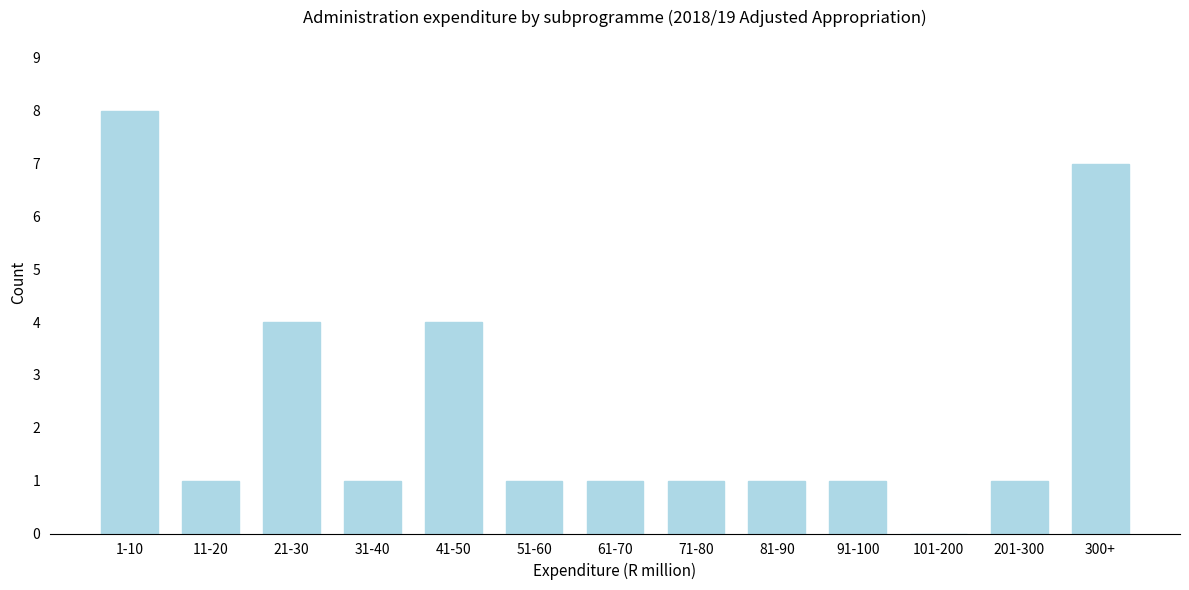

Reading right to left, list all the values displayed in this chart.

300+=7	201-300=1	101-200=0	91-100=1	81-90=1	71-80=1	61-70=1	51-60=1	41-50=4	31-40=1	21-30=4	11-20=1	1-10=8